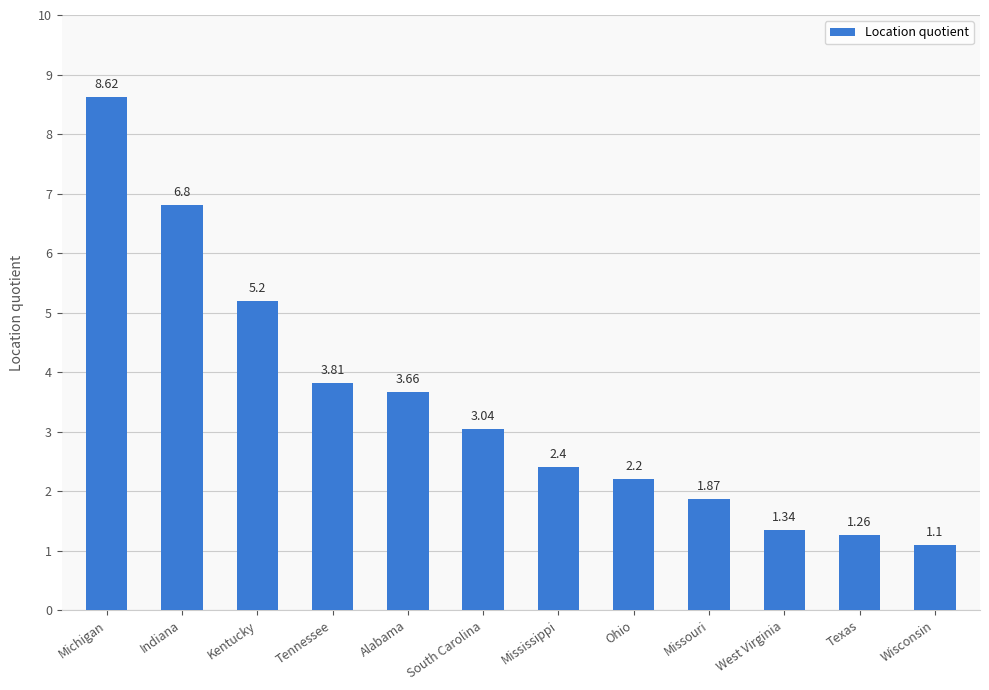

What is the difference between the second highest and minimum values?

5.7